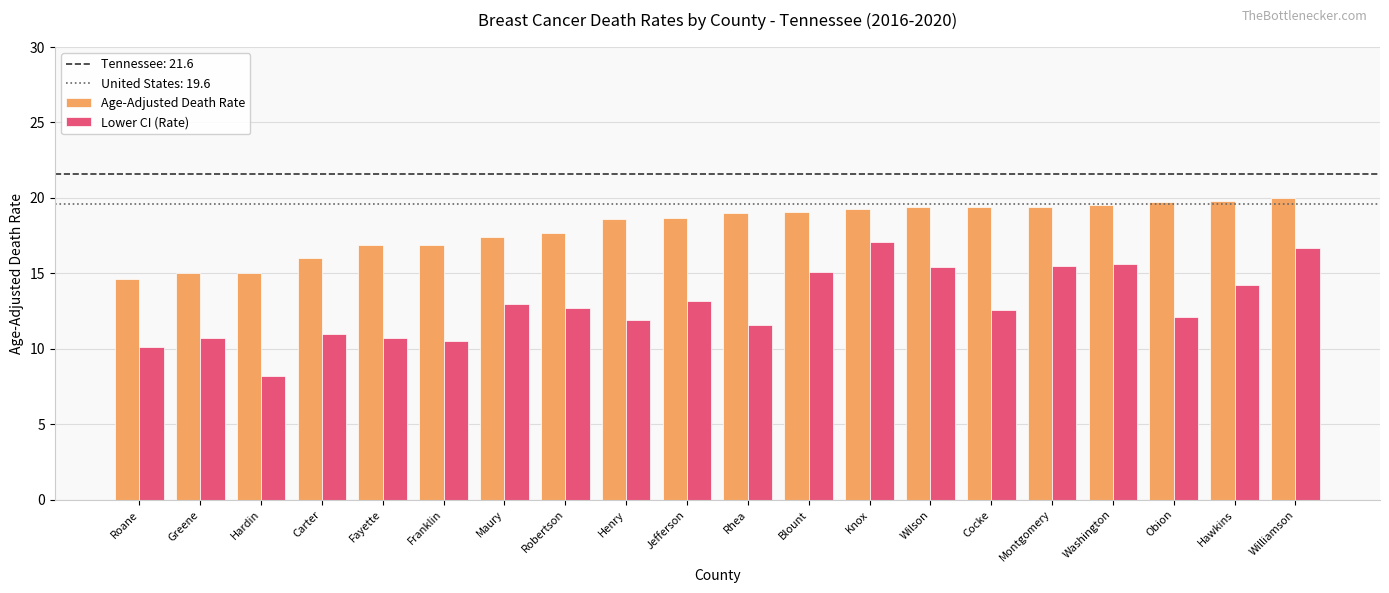

The value of Age-Adjusted Death Rate at Wilson is 13.3. True or false?

False